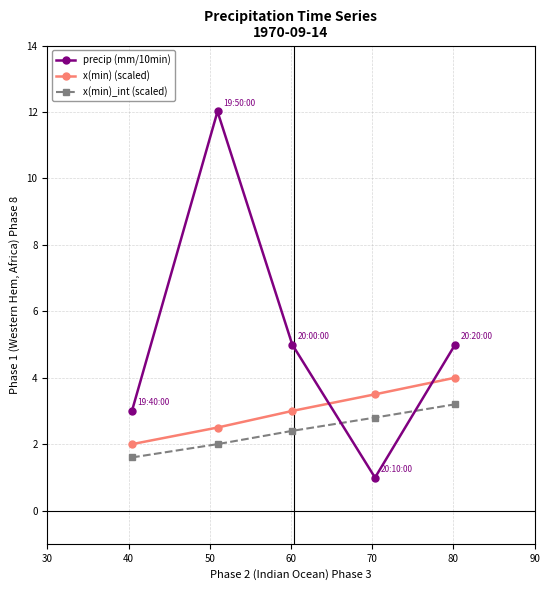

True or false: x(min) (scaled) has more than 0 points higher than both neighbors.

False